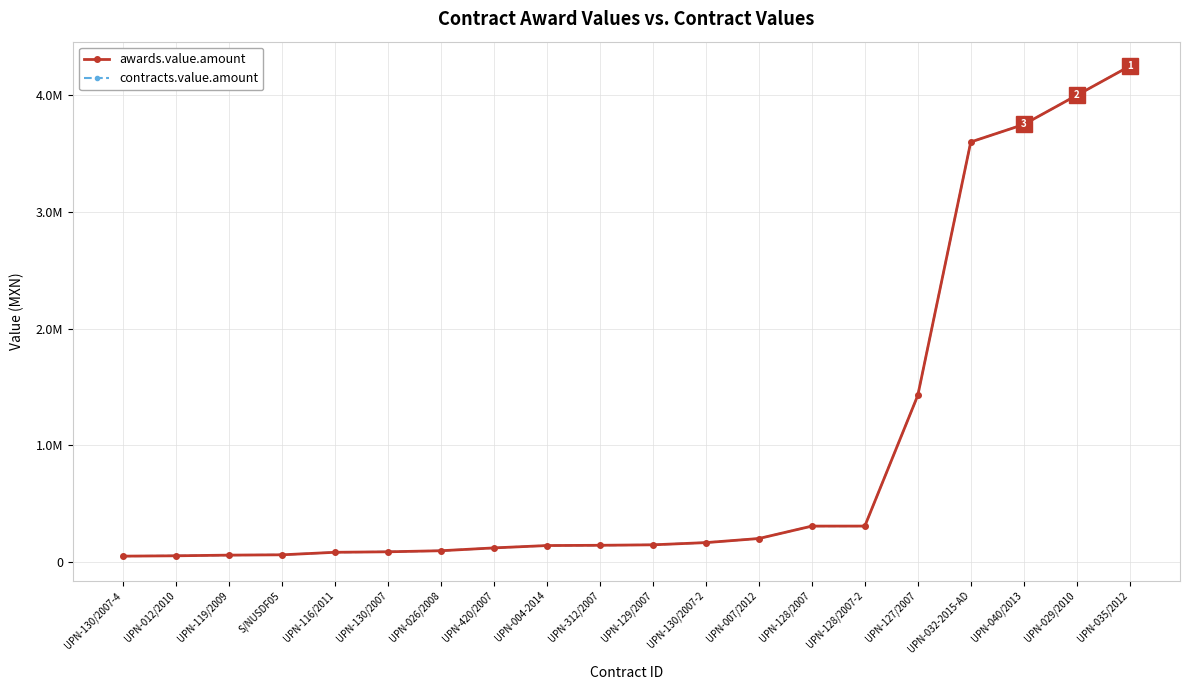

Does the chart have visible grid lines?

Yes